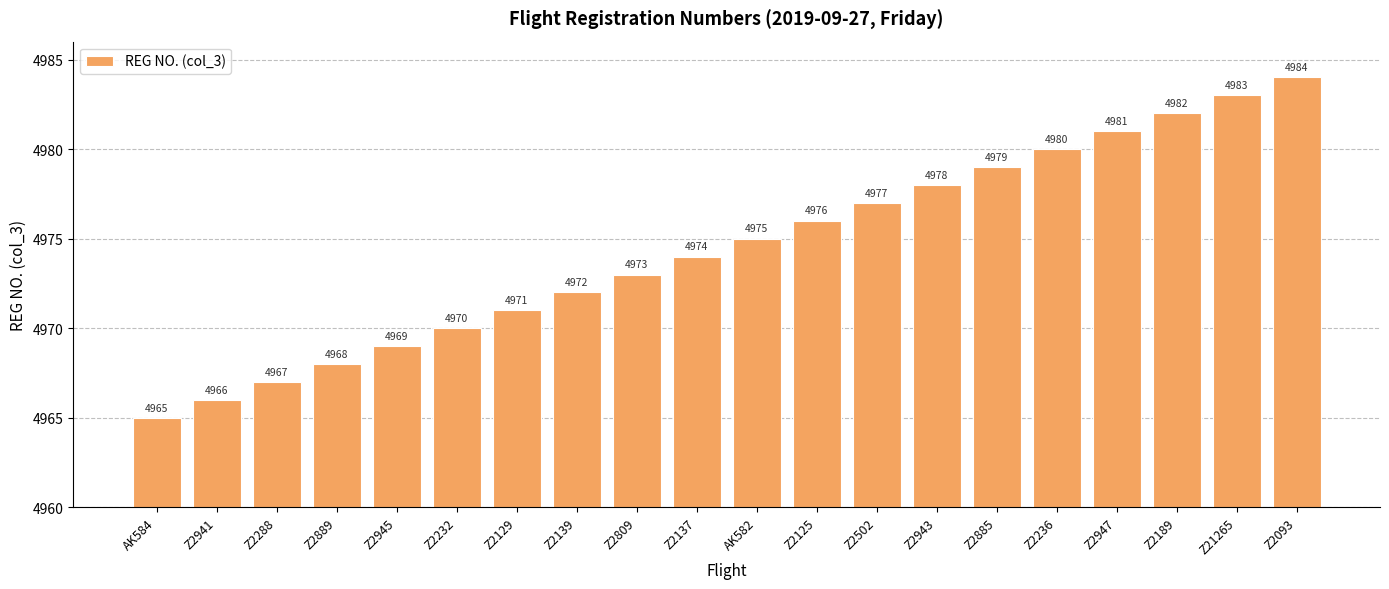

What is the sum of the values at AK584 and Z2502?

9942